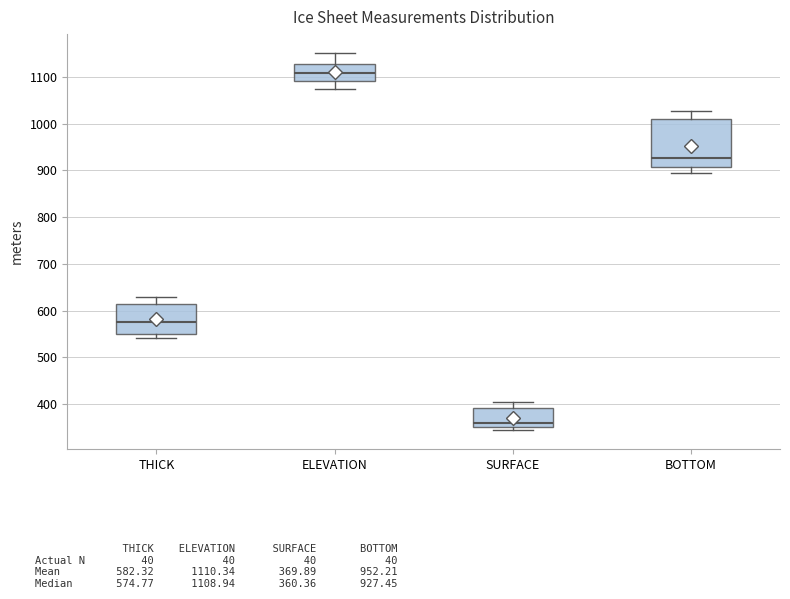

Reading left to right, read every box against the y-axis: the position of its median line, the range the box covers, and the ends of its whiskers. The values are not printed on the chart, so give them approximately, as read against the axis.

THICK: median 570, box 550 to 610, whiskers 540 to 630
ELEVATION: median 1110, box 1090 to 1130, whiskers 1070 to 1150
SURFACE: median 360, box 350 to 390, whiskers 340 to 400
BOTTOM: median 930, box 910 to 1010, whiskers 890 to 1030